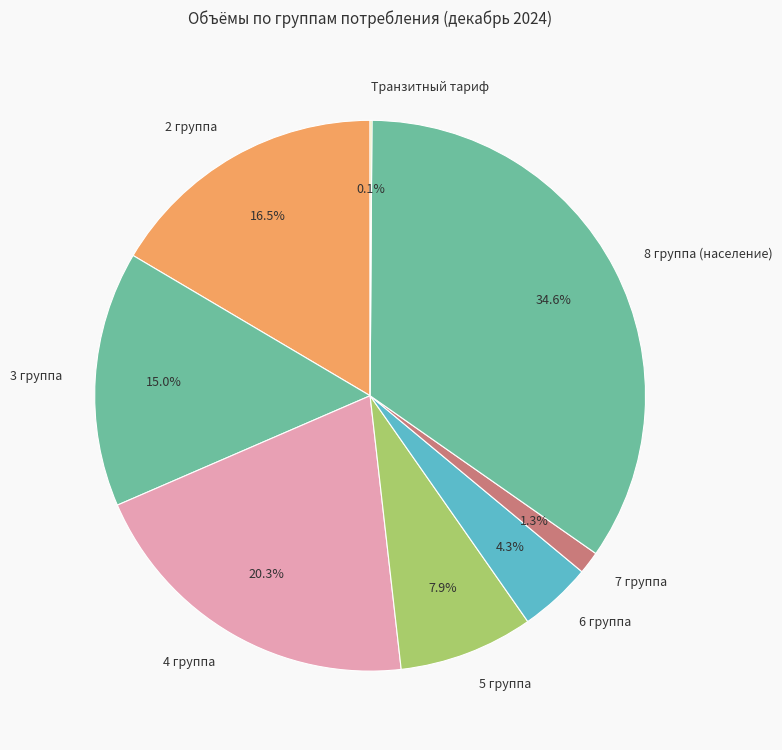

Does any single category account for the majority?

No